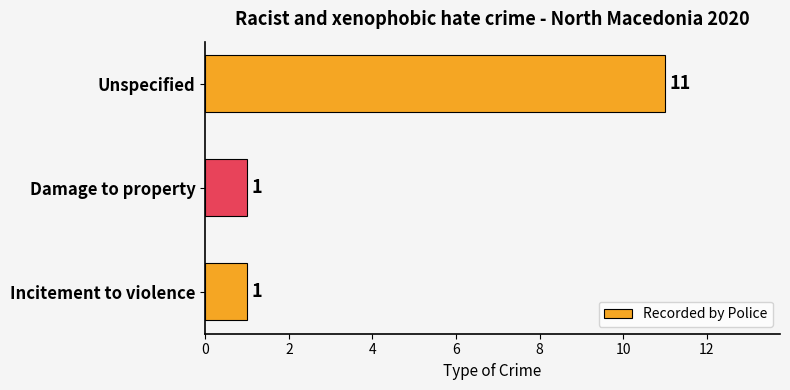

What is the average value?

4